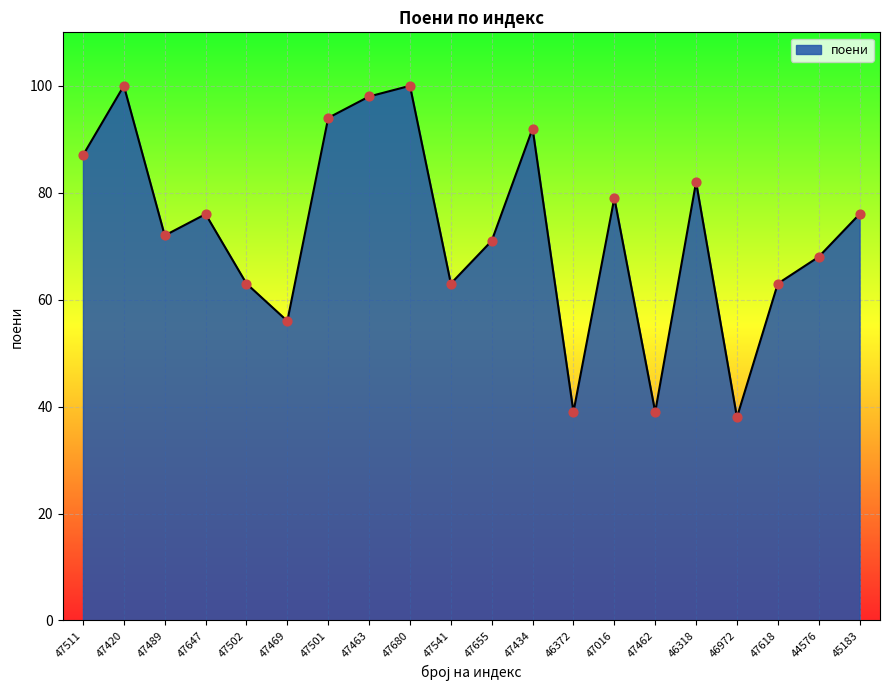

What is the ratio of the value at 47647 to the value at 47420?

0.8